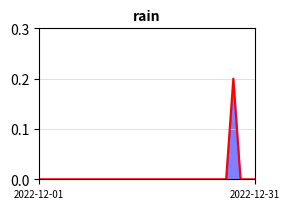

How many lines are shown in the chart?

1